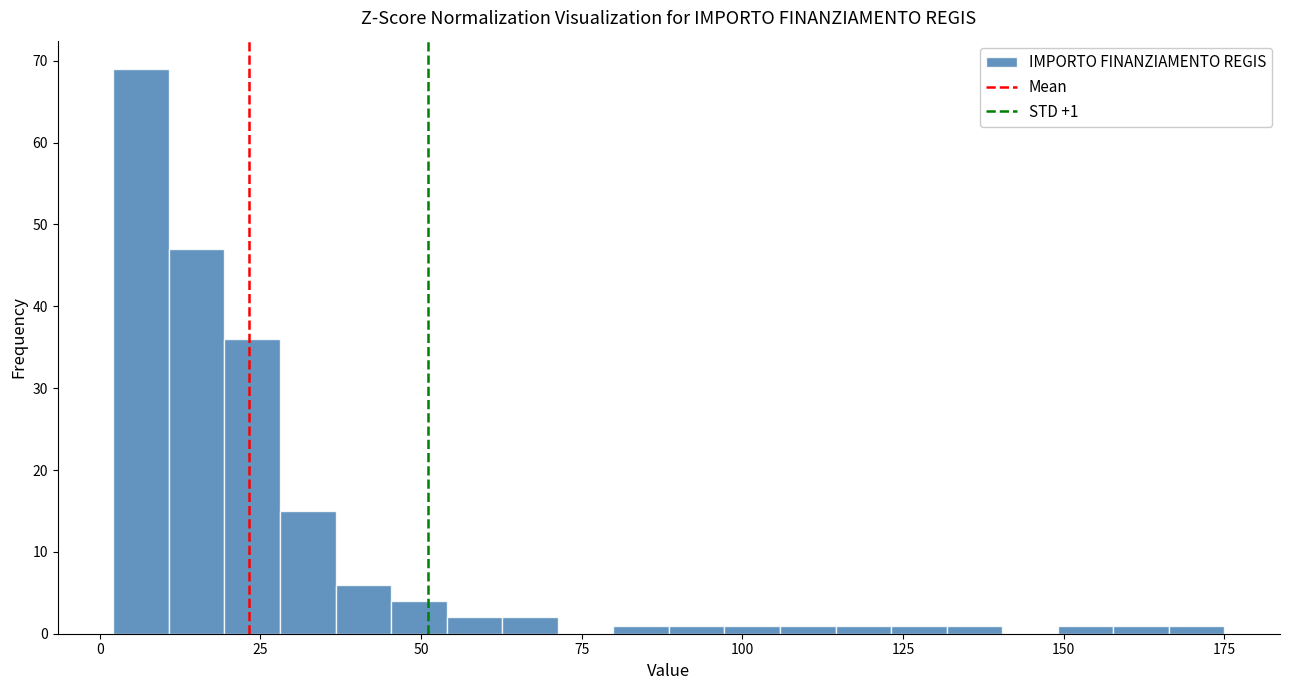

Read against the x-axis, roughly where is the centre of the tallest bar?

5